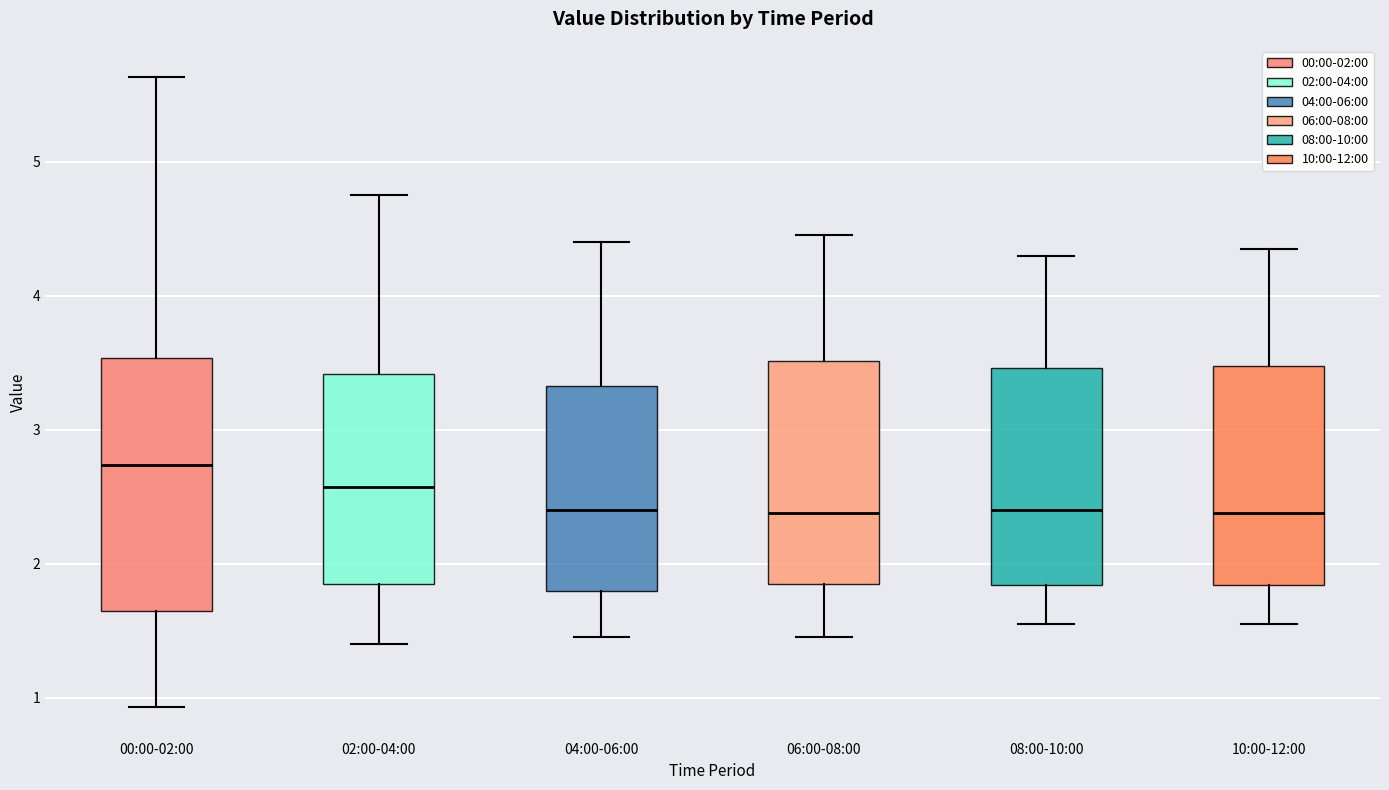

Comparing the boxes themselves (not the whiskers), which one is the tallest?

00:00-02:00